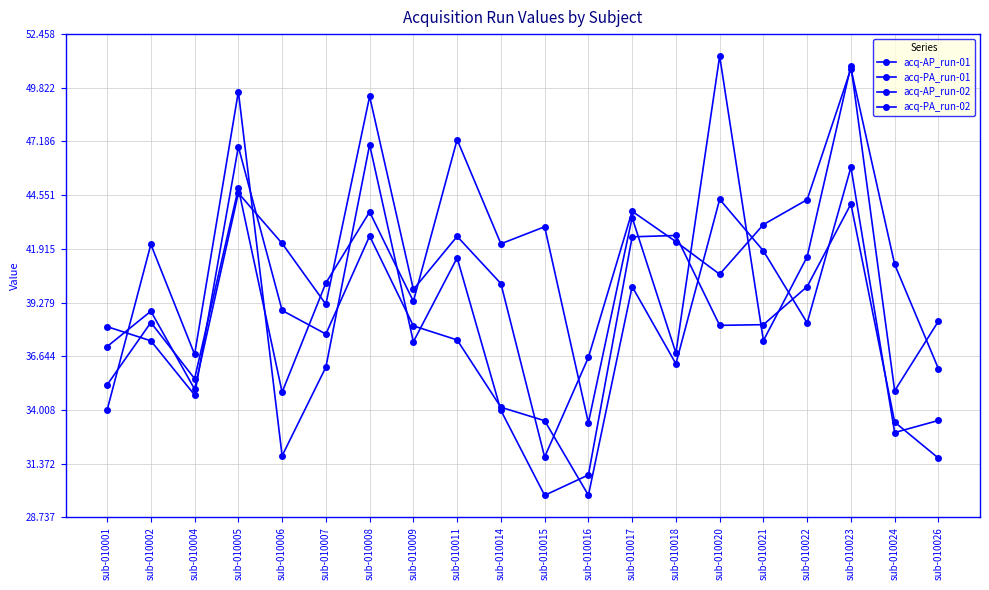

Which series has the largest total across all categories?

acq-AP_run-02